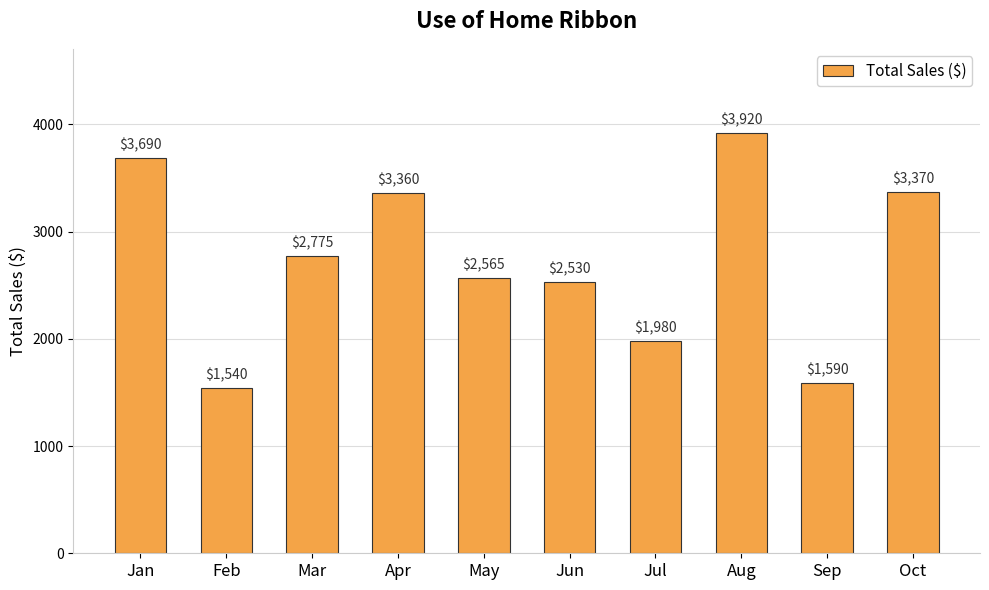

Count the number of data series in this chart.

1